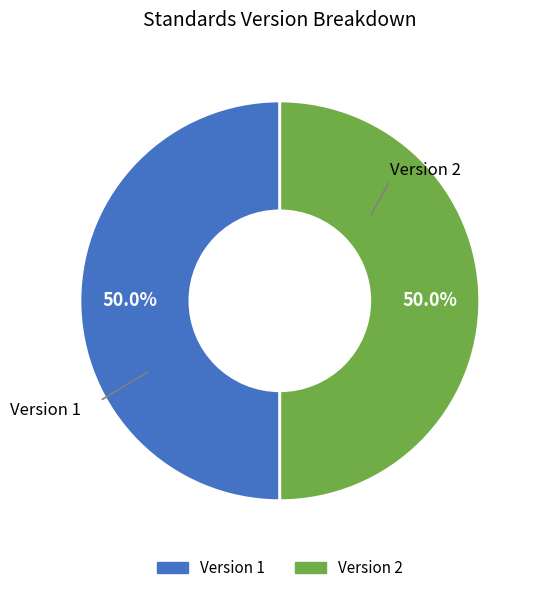

To the nearest percent, what is the difference between the largest and smallest slice percentages?

0%